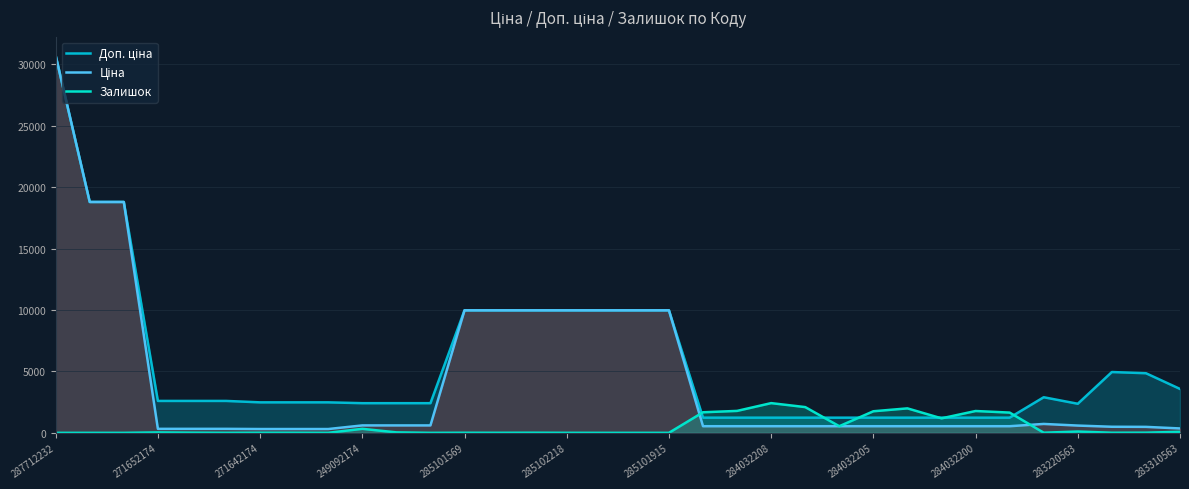

What is the maximum value shown in the chart?

30717.1